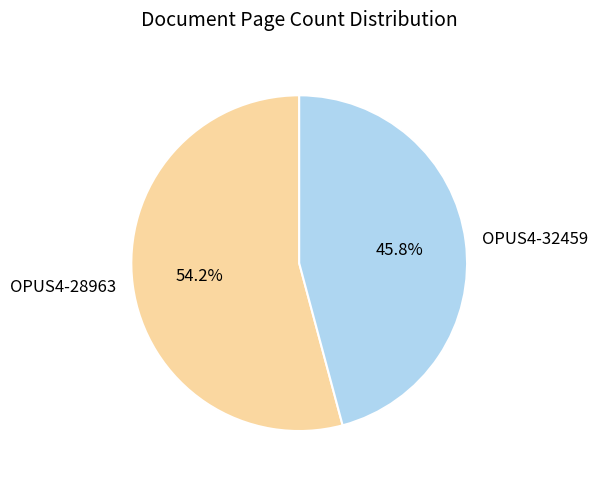

To the nearest percent, what is the difference between the OPUS4-32459 and OPUS4-28963 slice percentages?

8%